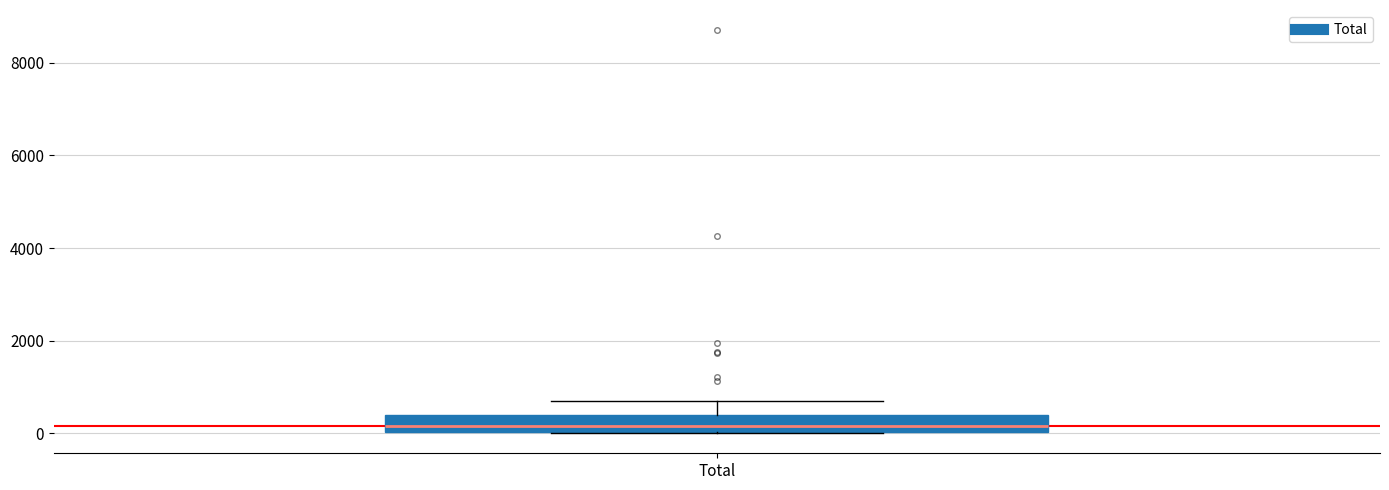

Where is the upper edge of the box for Total on the y-axis? The values are not printed on the chart, so give them approximately, as read against the axis.

400